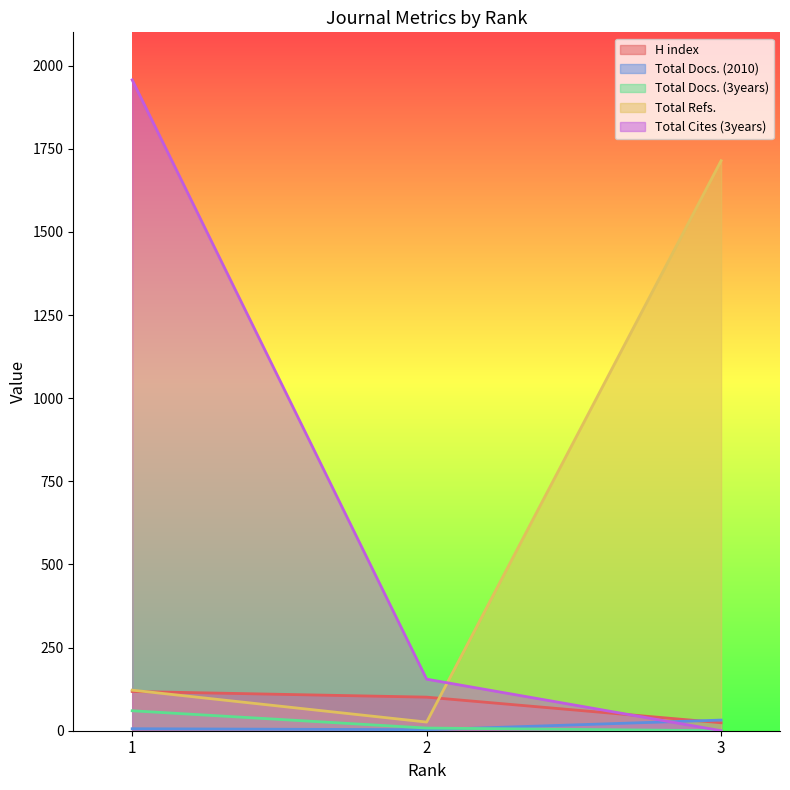

Which series has the largest total across all categories?

Total Cites (3years)